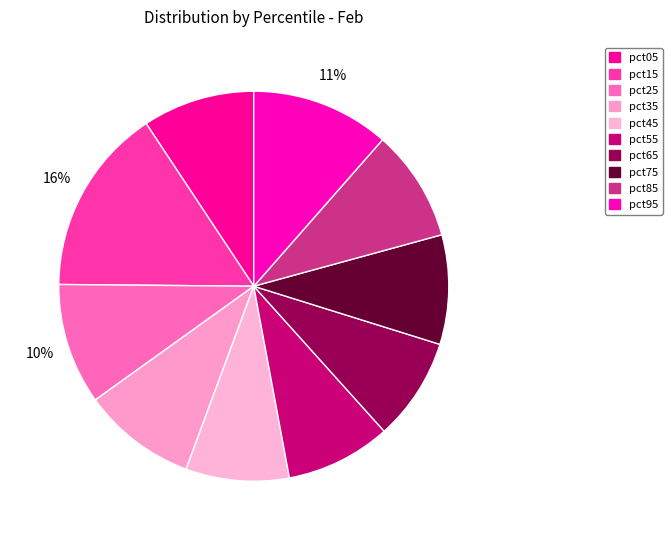

Does pct45 represent more than half of the total?

No